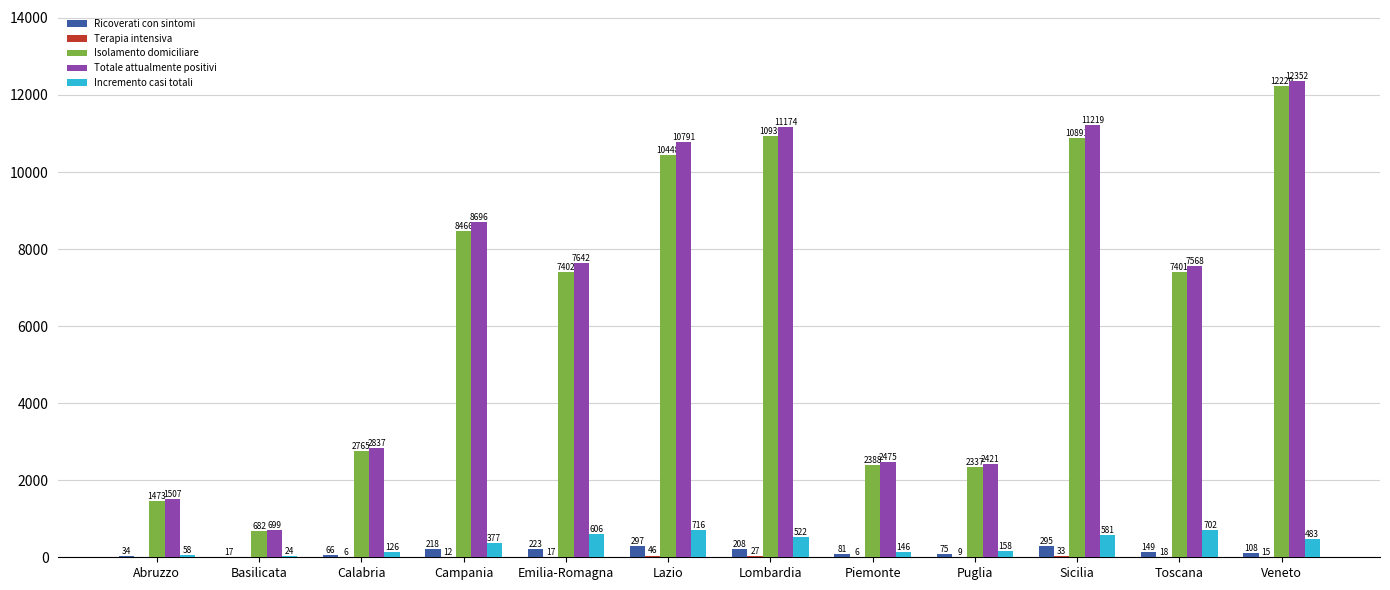

Which series has the largest total across all categories?

Totale attualmente positivi